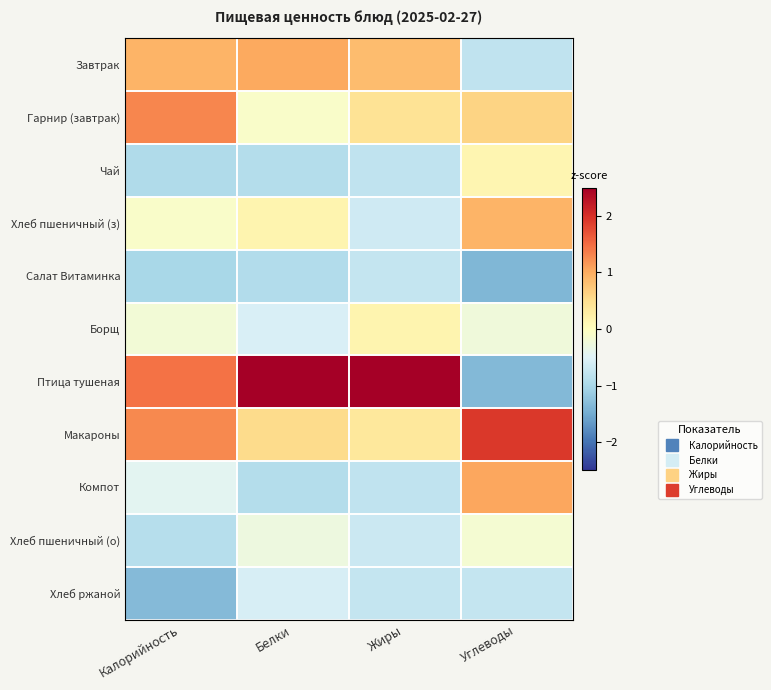

Reading left to right, transcribe all the data shown in this chart.

Завтрак: Калорийность=0.9	Белки=1.0	Жиры=0.9	Углеводы=-0.8
Гарнир (завтрак): Калорийность=1.3	Белки=-0.1	Жиры=0.4	Углеводы=0.6
Чай: Калорийность=-1.0	Белки=-0.9	Жиры=-0.8	Углеводы=0.2
Хлеб пшеничный (з): Калорийность=-0.1	Белки=0.2	Жиры=-0.6	Углеводы=0.9
Салат Витаминка: Калорийность=-1.0	Белки=-0.9	Жиры=-0.7	Углеводы=-1.4
Борщ: Калорийность=-0.2	Белки=-0.6	Жиры=0.2	Углеводы=-0.2
Птица тушеная: Калорийность=1.4	Белки=2.5	Жиры=2.6	Углеводы=-1.3
Макароны: Калорийность=1.3	Белки=0.5	Жиры=0.4	Углеводы=1.9
Компот: Калорийность=-0.4	Белки=-0.9	Жиры=-0.8	Углеводы=1.0
Хлеб пшеничный (о): Калорийность=-0.9	Белки=-0.3	Жиры=-0.7	Углеводы=-0.2
Хлеб ржаной: Калорийность=-1.3	Белки=-0.6	Жиры=-0.7	Углеводы=-0.8